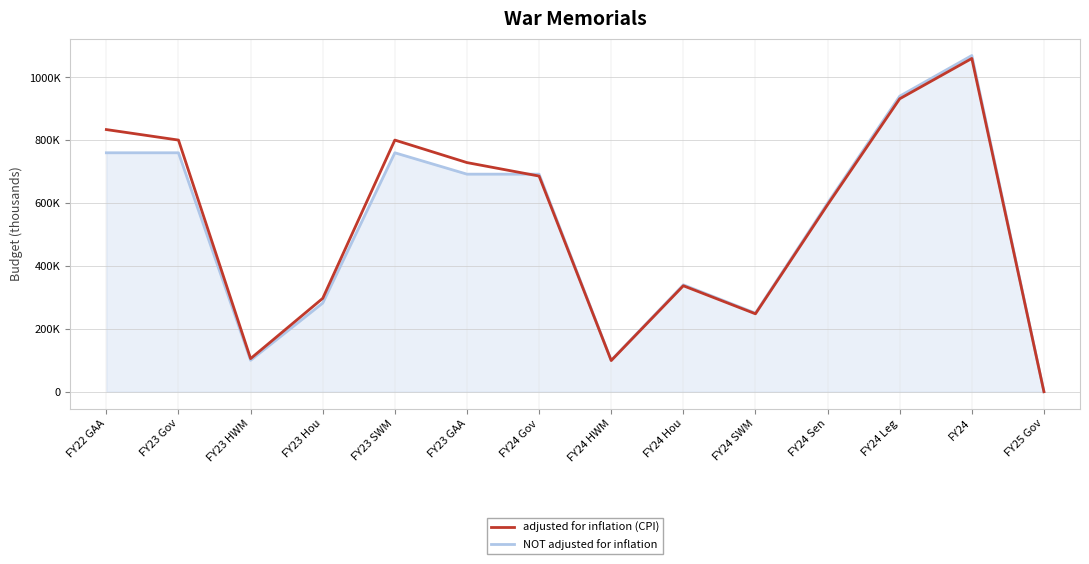

Is this an area chart (filled region under the line)?

Yes